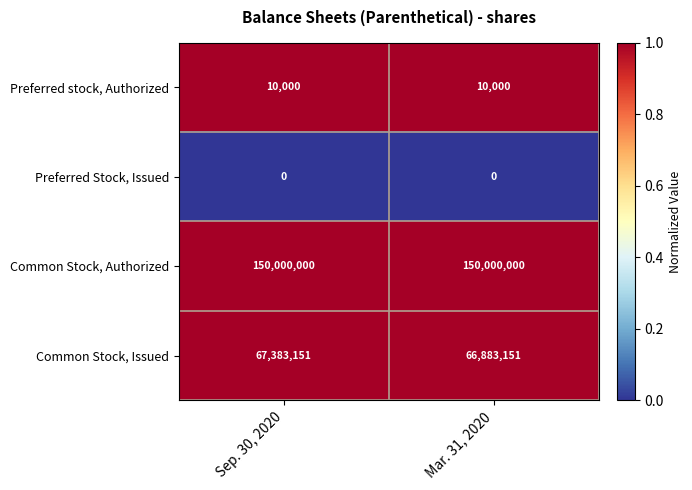

What is the lowest value of the Common Stock, Issued series?

66883151